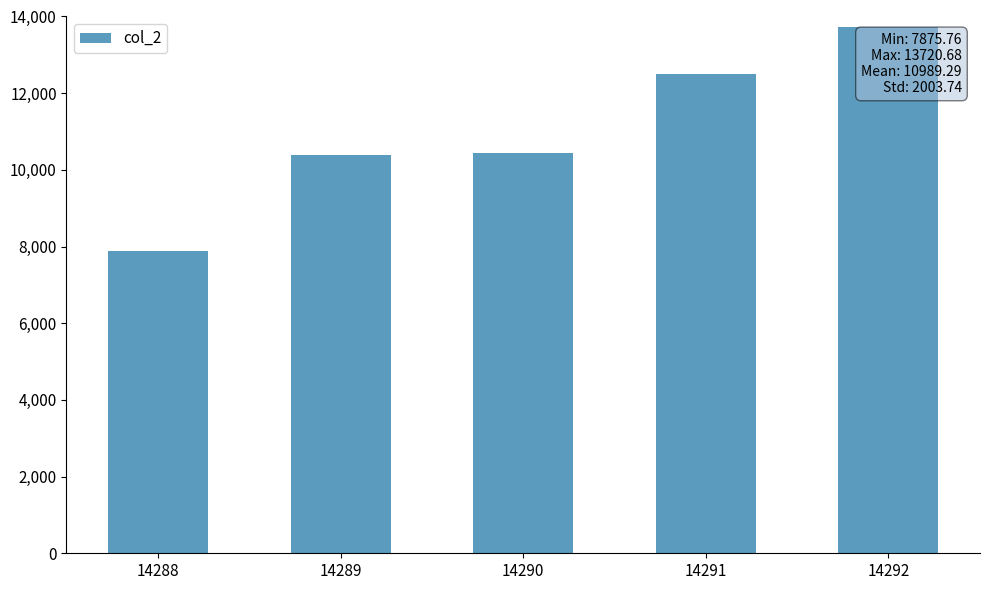

What is the value of the 1st bar from the left?

7875.8